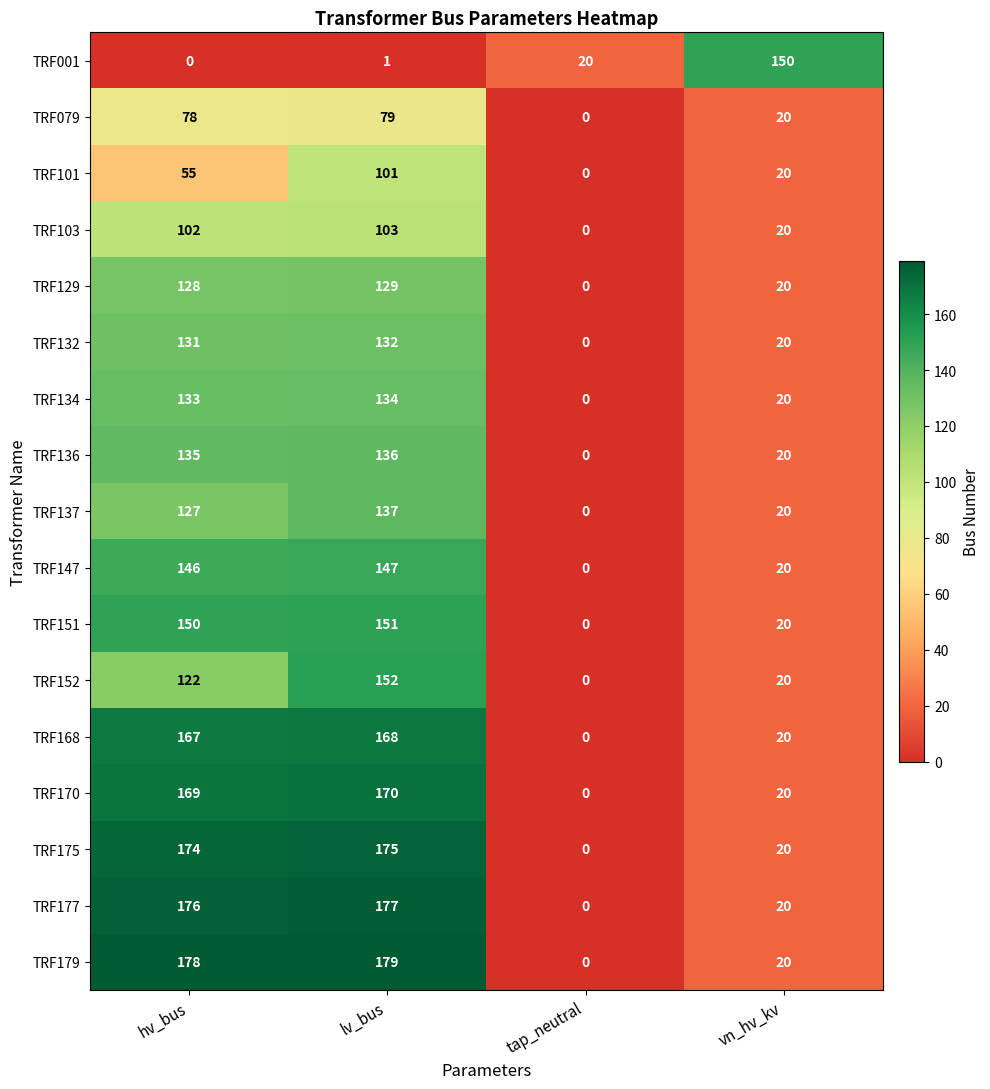

List the series in order of their peak value, lowest first.

TRF079, TRF101, TRF103, TRF129, TRF132, TRF134, TRF136, TRF137, TRF147, TRF001, TRF151, TRF152, TRF168, TRF170, TRF175, TRF177, TRF179